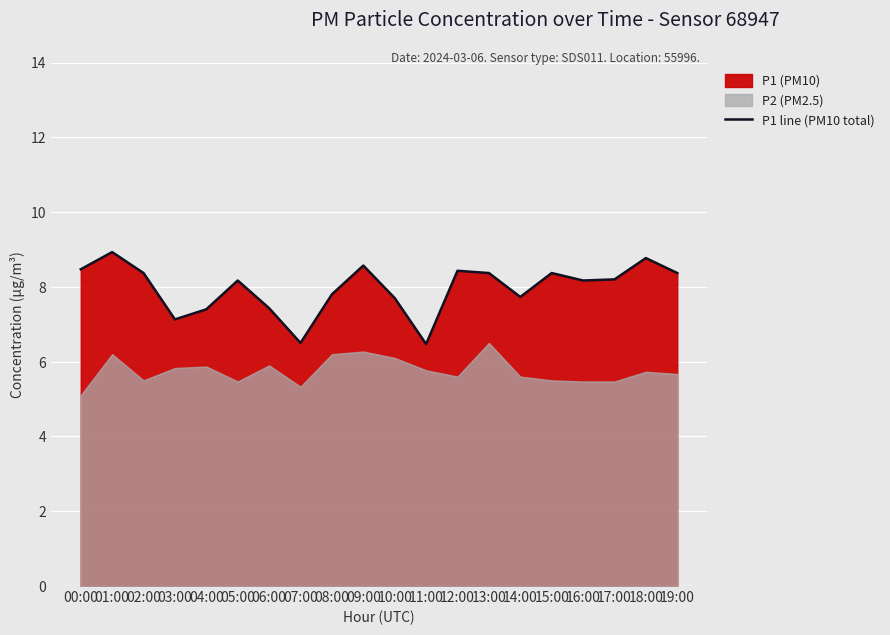

Count the number of values greater than 8.

12